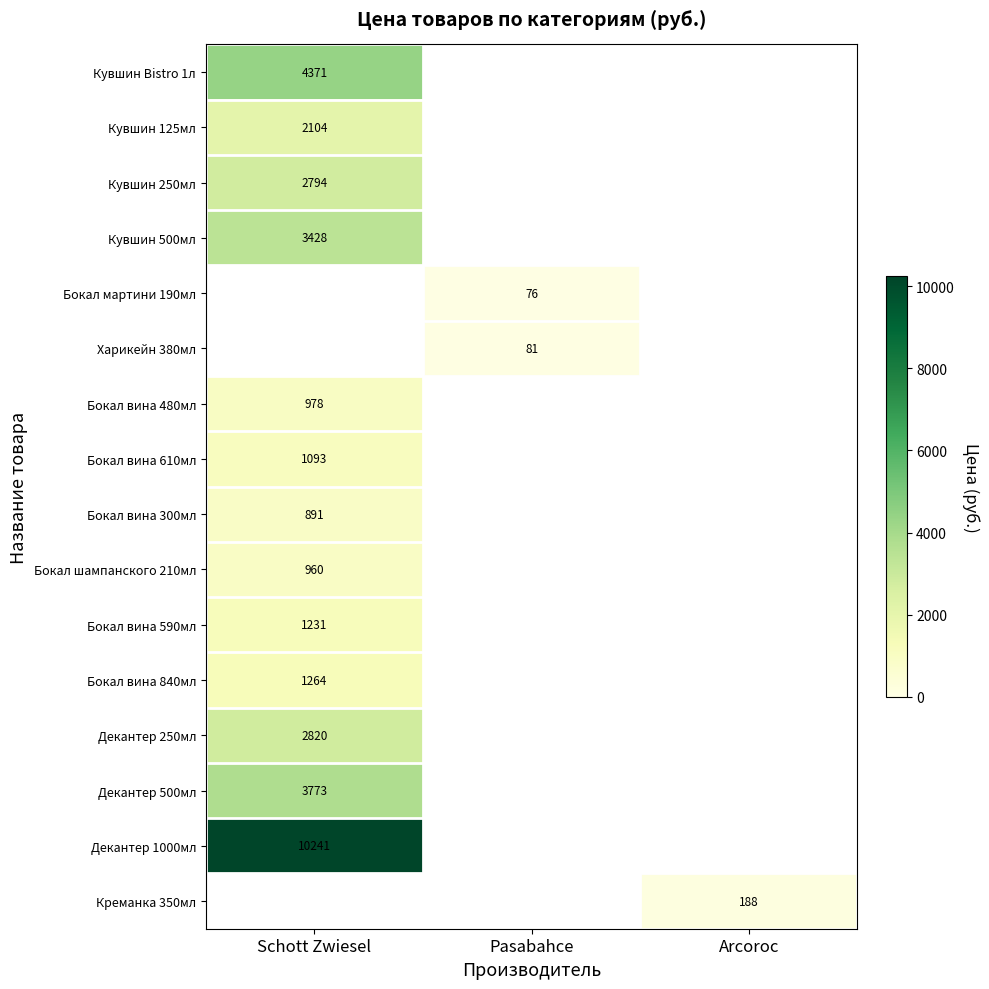

What is the minimum value shown in the chart?

76.0